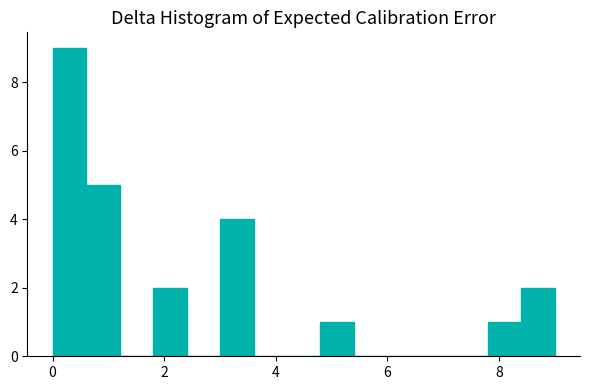

Around what value on the x-axis is the tallest bar? Give the approximate position of its centre, as read against the axis.

0.4